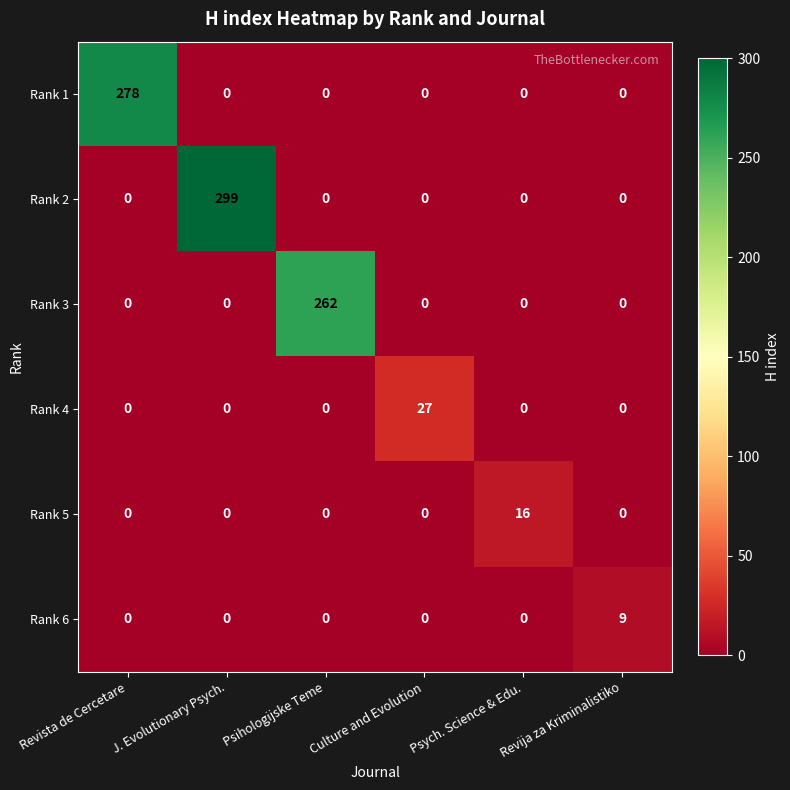

At which category is the sum across all series the highest?

J. Evolutionary Psych.